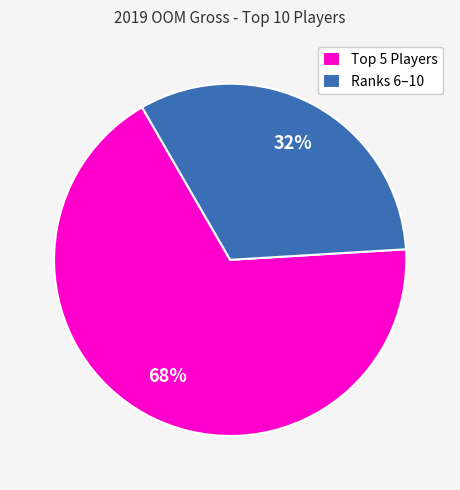

Rank the categories by value from lowest to highest.

Ranks 6–10, Top 5 Players